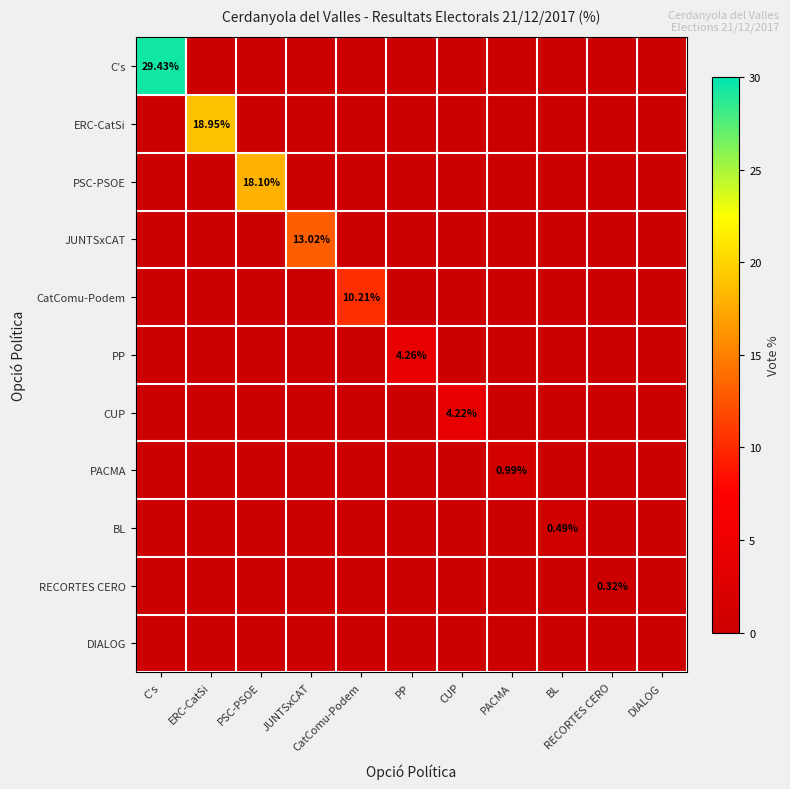

At how many categories does at least one series exceed 11?

4